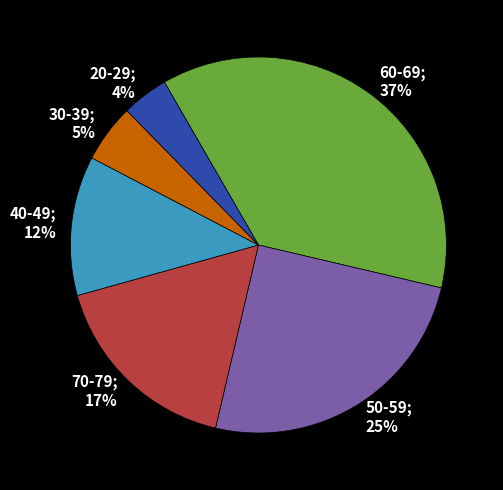

To the nearest percent, what is the average slice percentage?

17%